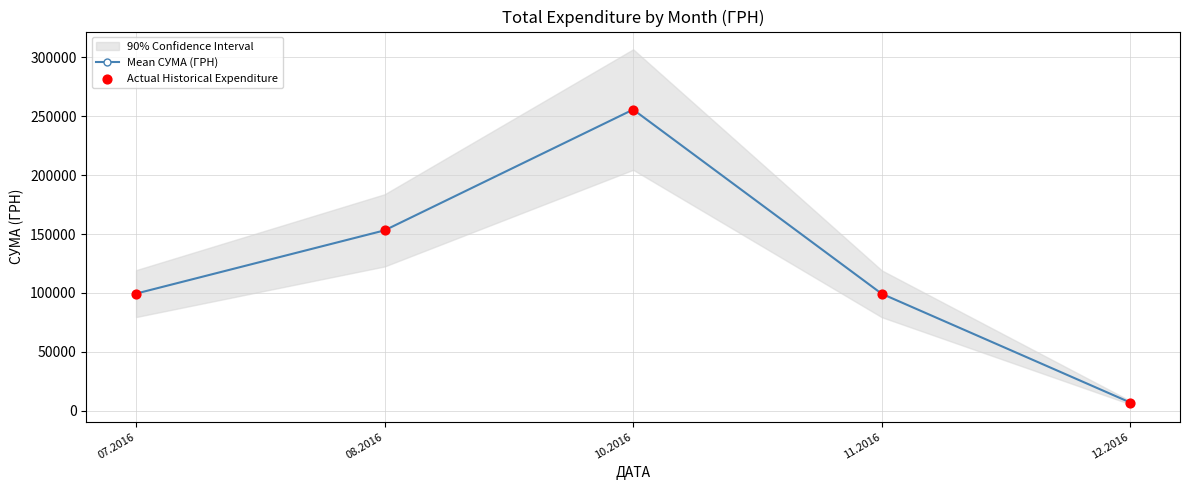

Which series has the largest Y range (max minus min)?

Mean СУМА (ГРН)